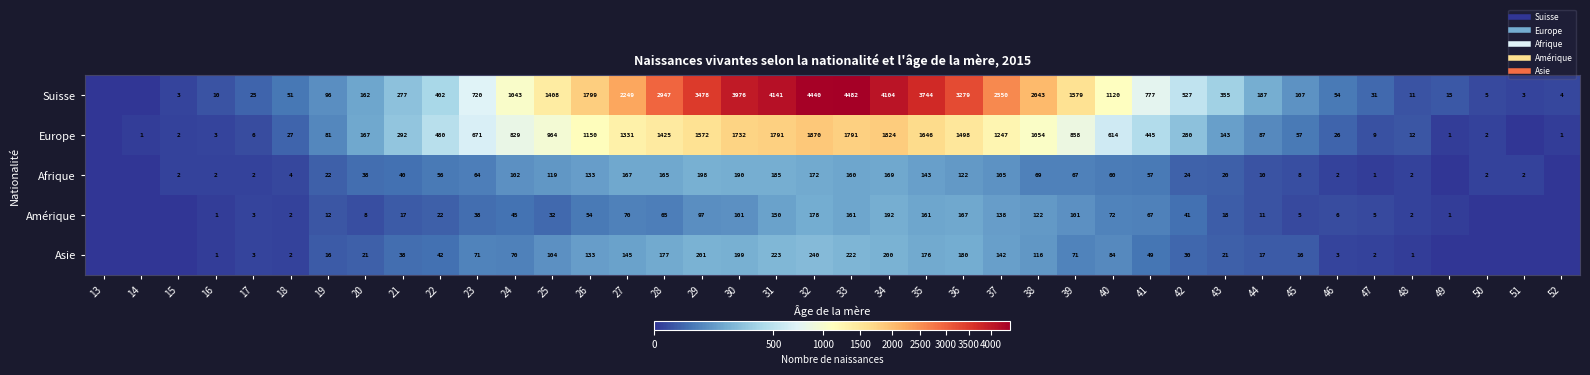

How many values in the Asie series exceed 42?

19